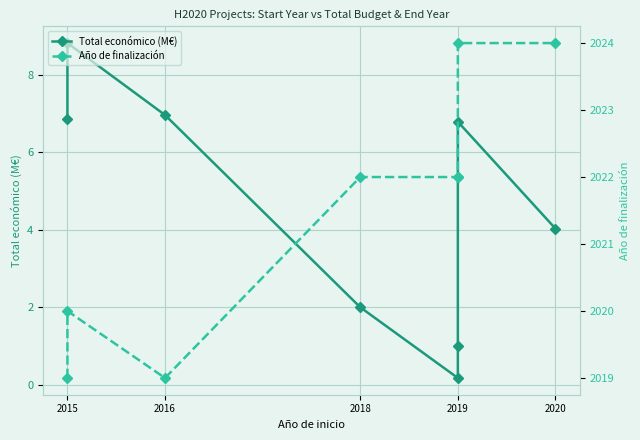

What is the average value of the Total económico (M€) series?

4.6